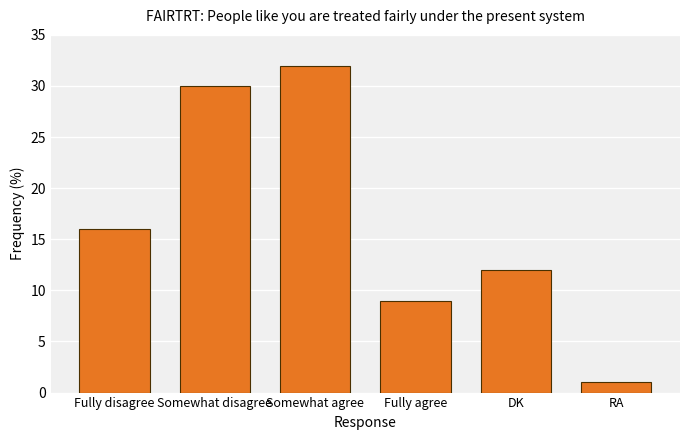

List the labels in order of value, smallest first.

RA, Fully agree, DK, Fully disagree, Somewhat disagree, Somewhat agree